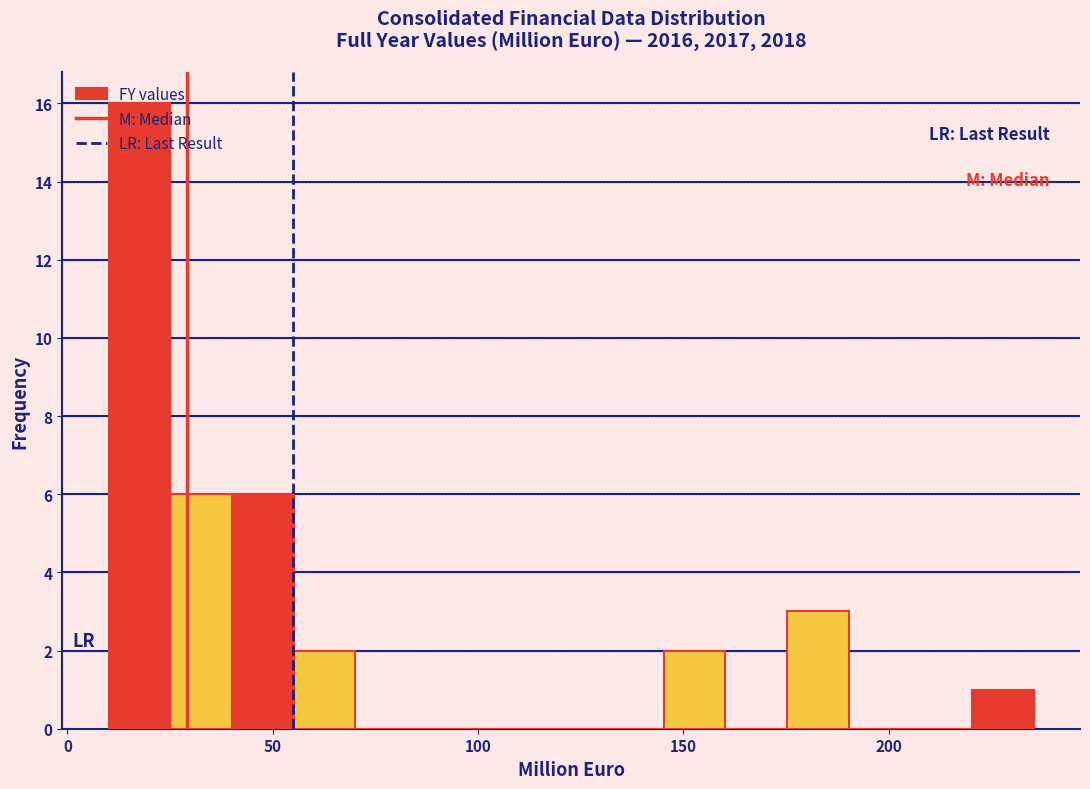

Read against the x-axis, roughly where is the centre of the tallest bar?

20